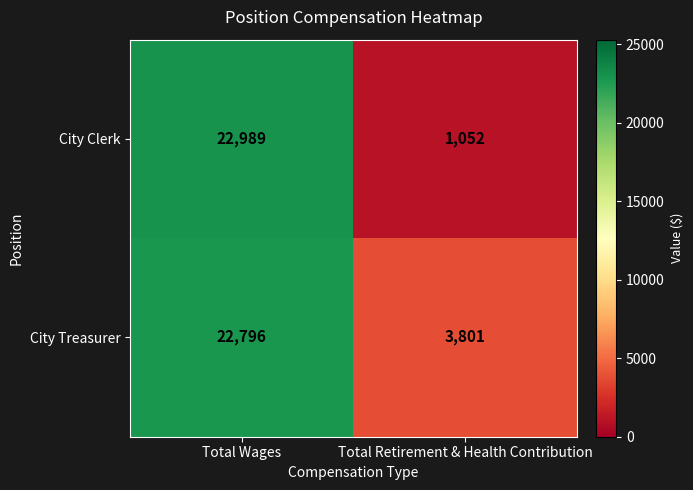

At Total Retirement & Health Contribution, list the series in order from largest to smallest.

City Treasurer, City Clerk